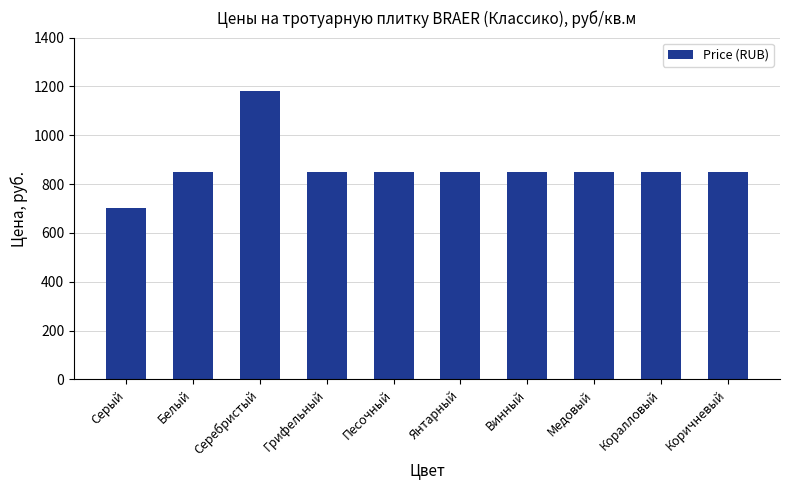

What is the sum of the values at Медовый and Песочный?

1696